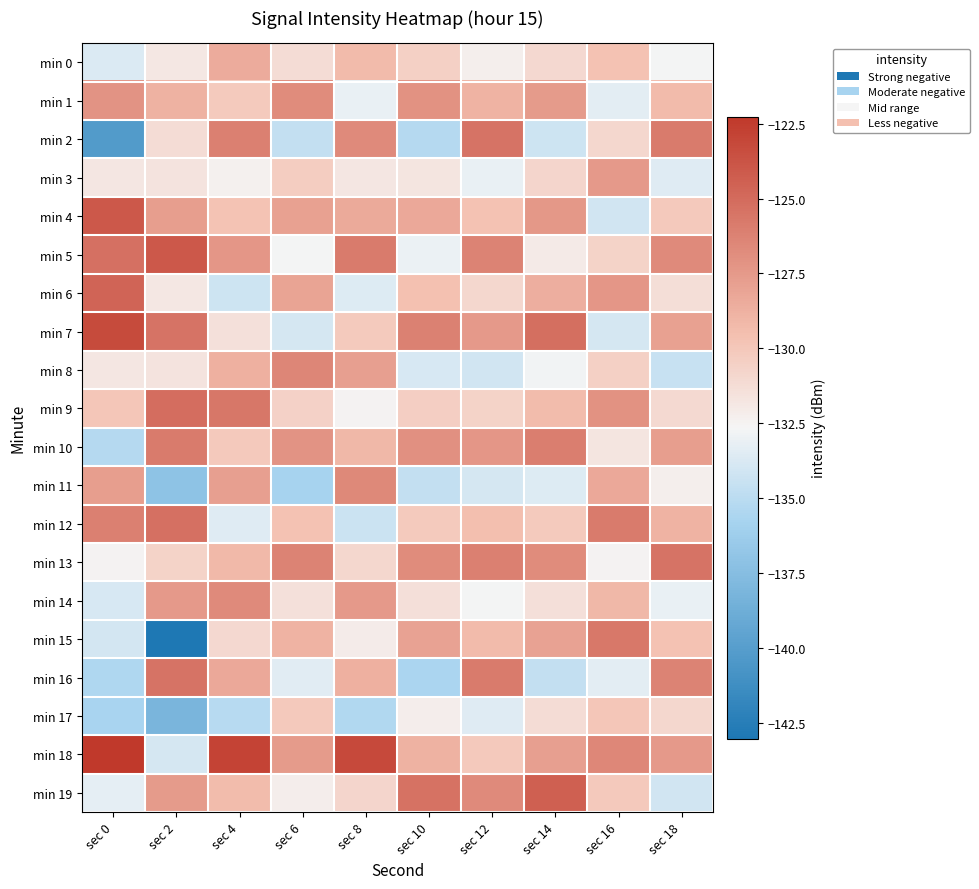

What is the minimum value shown in the chart?

-143.0